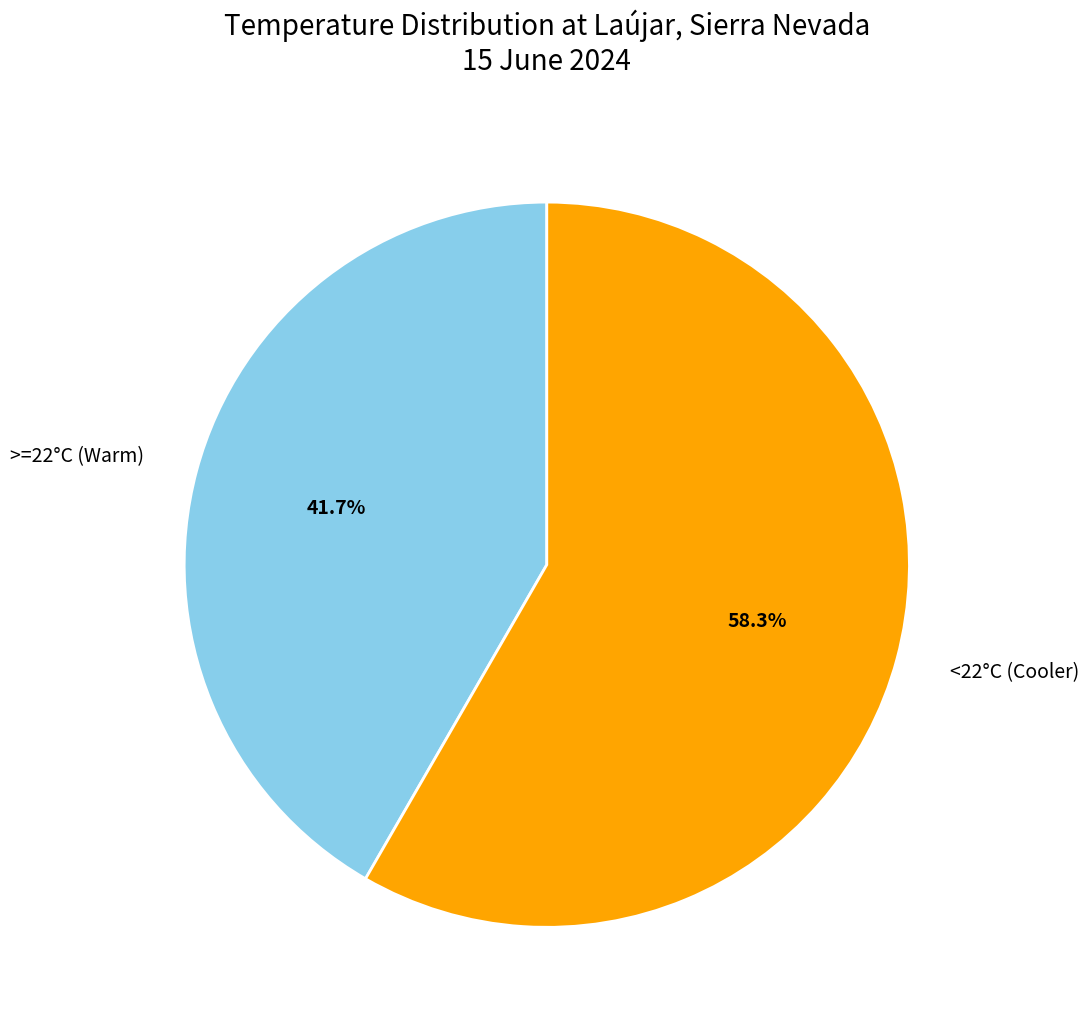

Is there a majority slice in this chart?

Yes